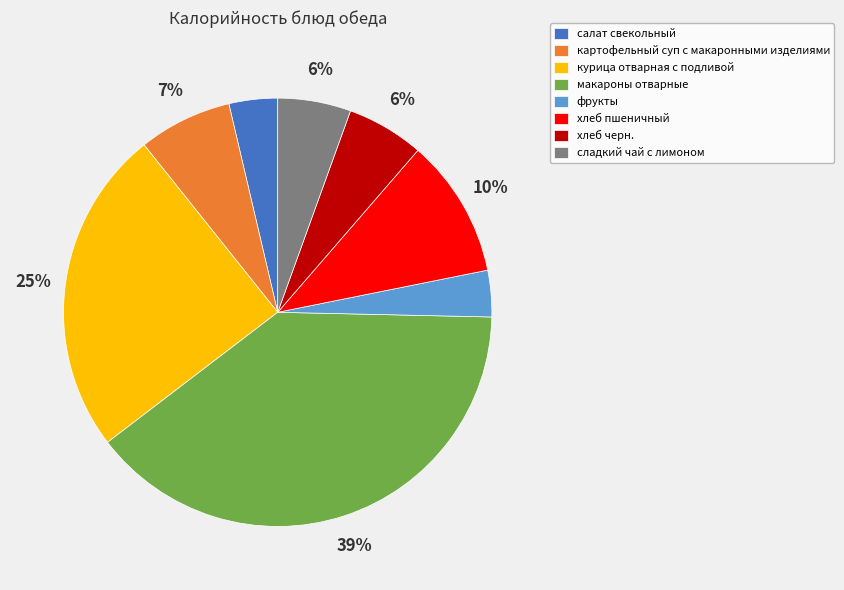

How many slices are in this pie chart?

8